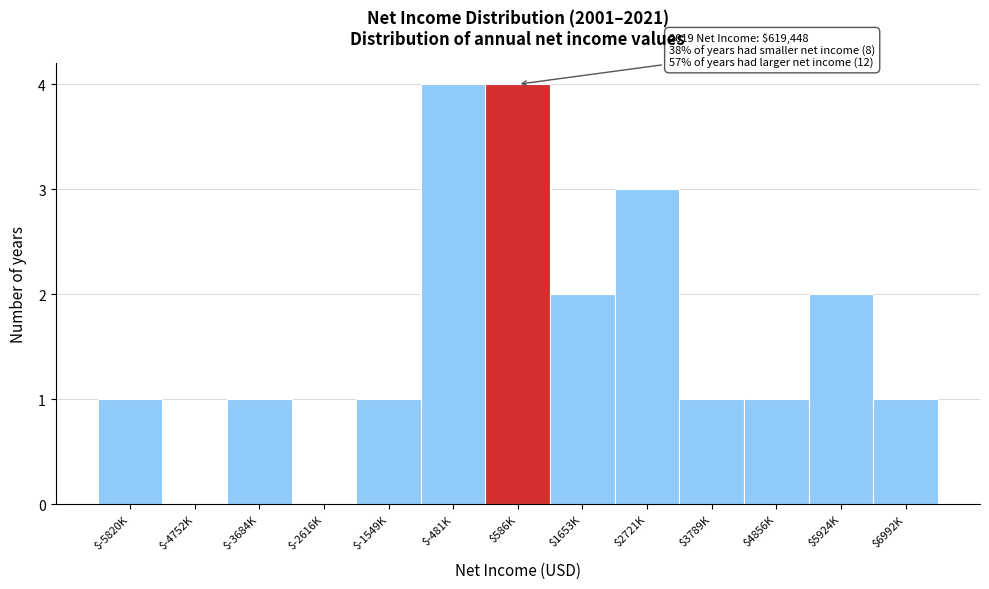

What is the greatest value displayed?

4